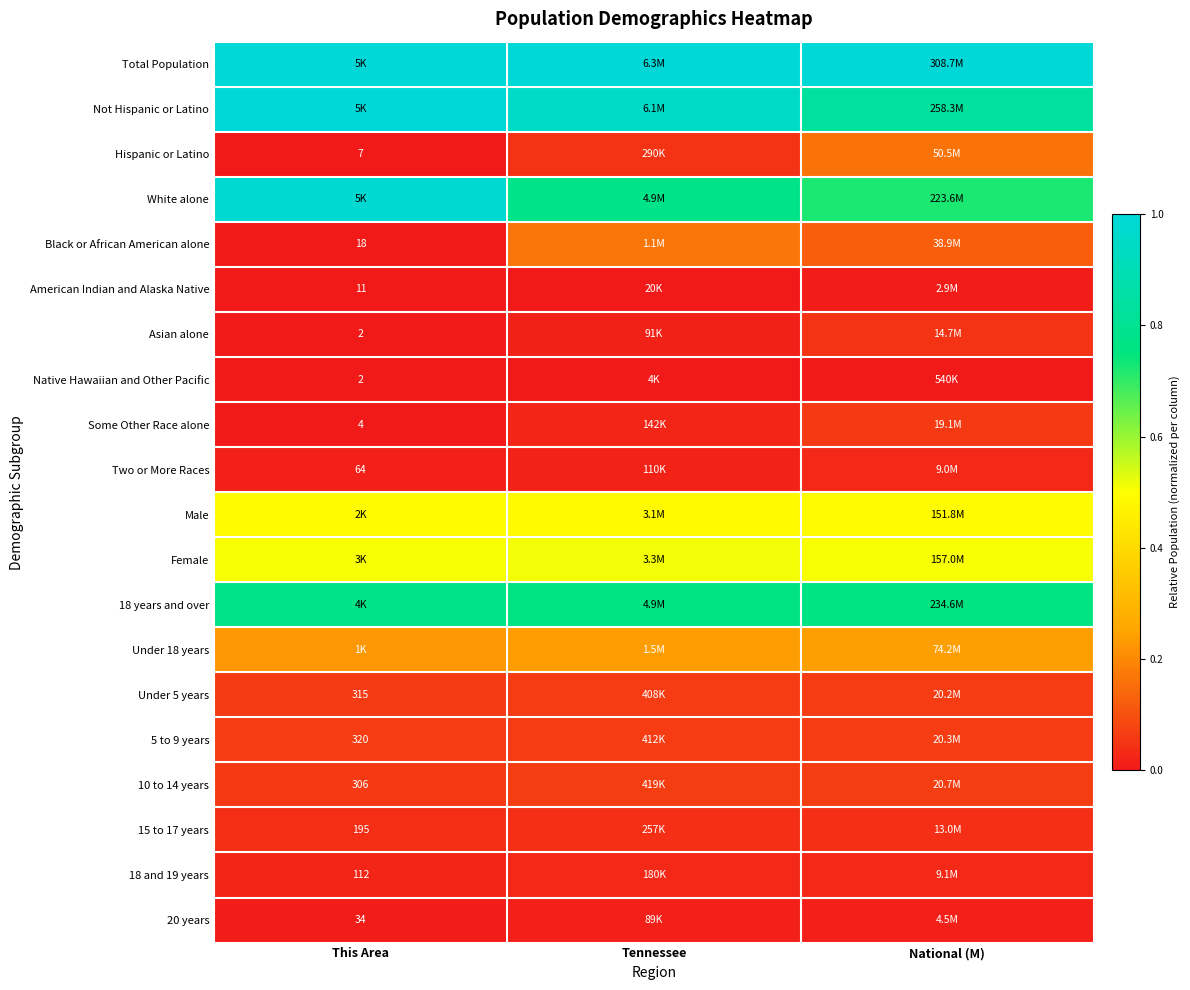

List the series in order of their peak value, highest first.

Total Population, Not Hispanic or Latino, White alone, 18 years and over, Female, Male, Under 18 years, Black or African American alone, Hispanic or Latino, 10 to 14 years, 5 to 9 years, Under 5 years, Some Other Race alone, Asian alone, 15 to 17 years, 18 and 19 years, Two or More Races, 20 years, American Indian and Alaska Native, Native Hawaiian and Other Pacific